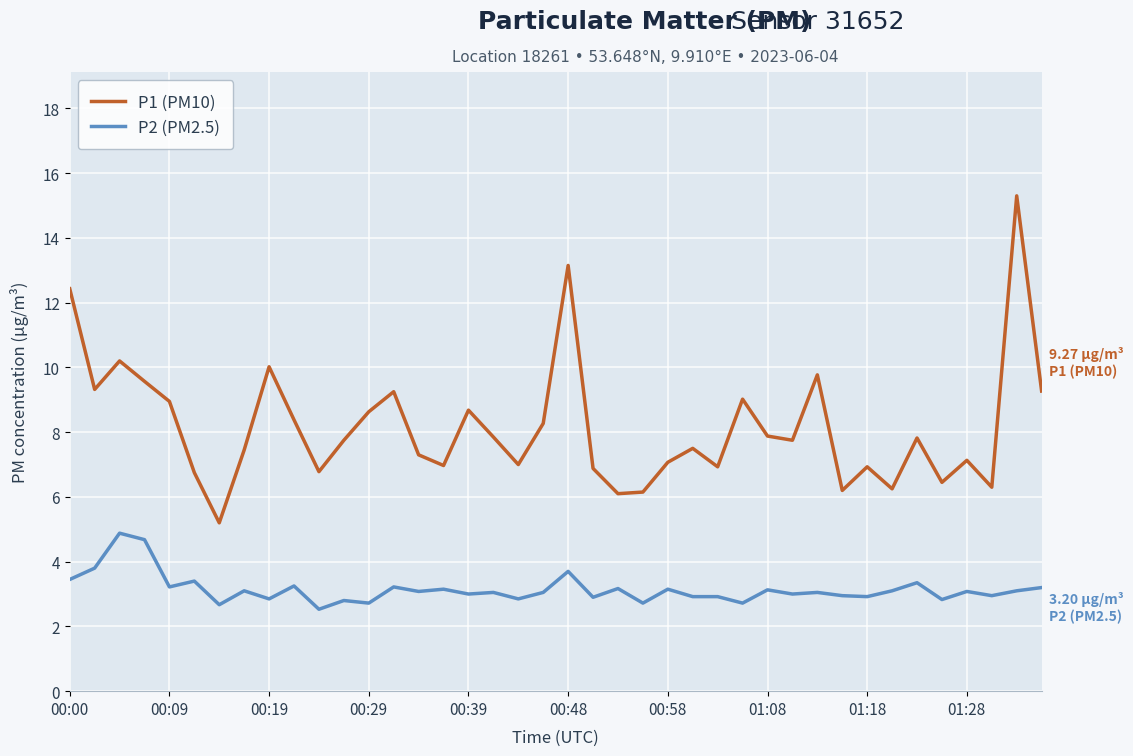

Rank the series by their maximum value, from highest to lowest.

P1 (PM10), P2 (PM2.5)